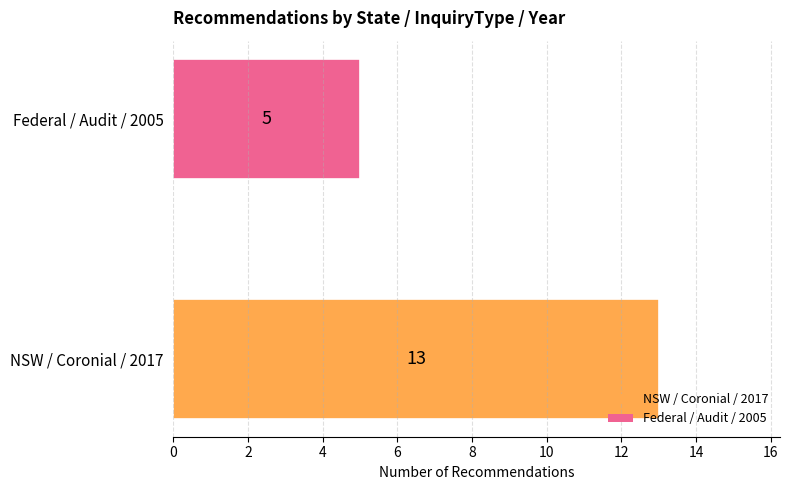

Rank the categories by value from highest to lowest.

NSW / Coronial / 2017, Federal / Audit / 2005